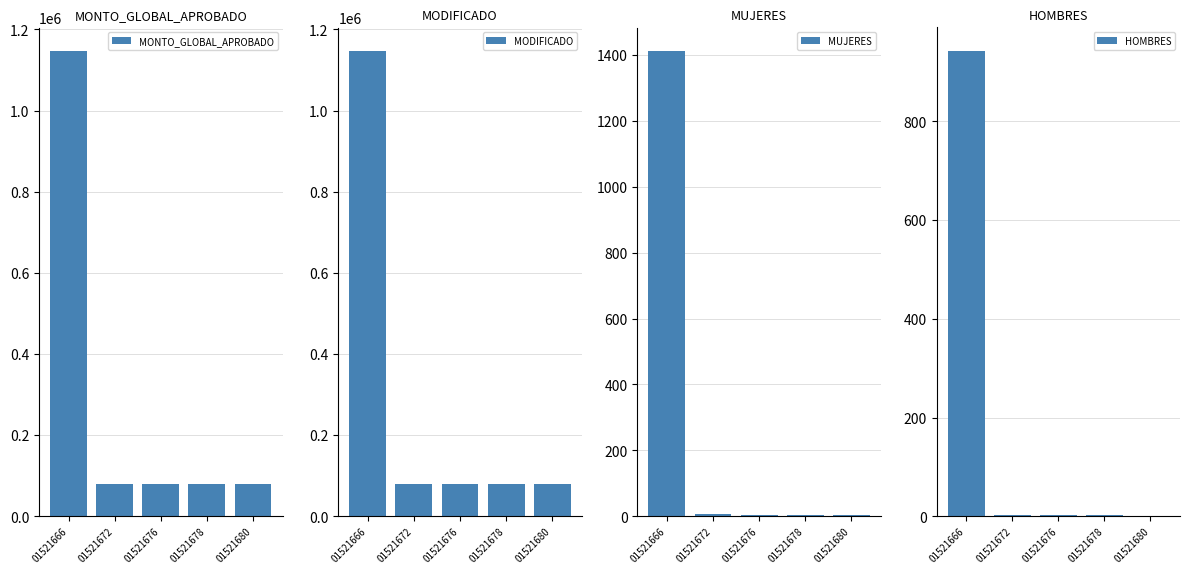

Rank the series by their maximum value, from lowest to highest.

HOMBRES, MUJERES, MONTO_GLOBAL_APROBADO, MODIFICADO